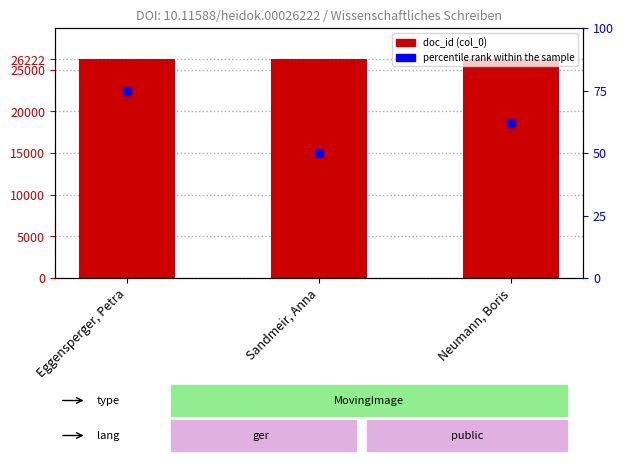

Which series has the widest spread of Y values?

percentile rank within the sample